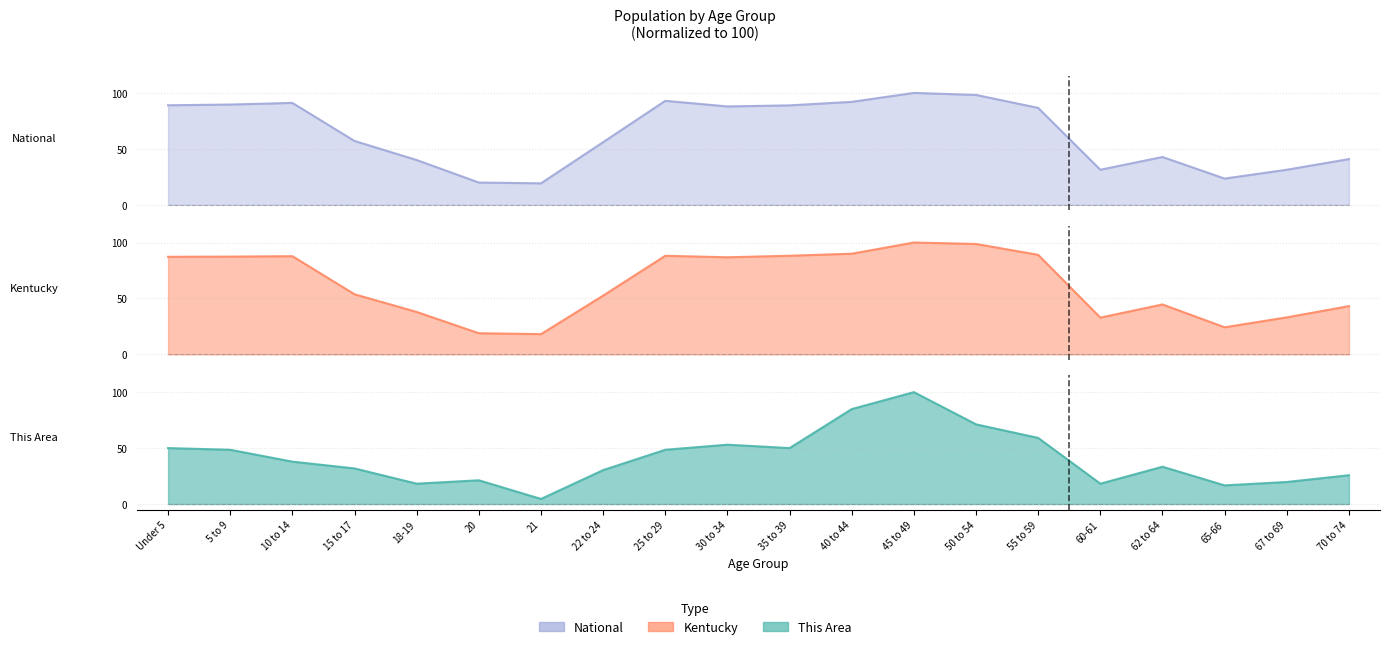

How many intersections are there between Kentucky and This Area?

2